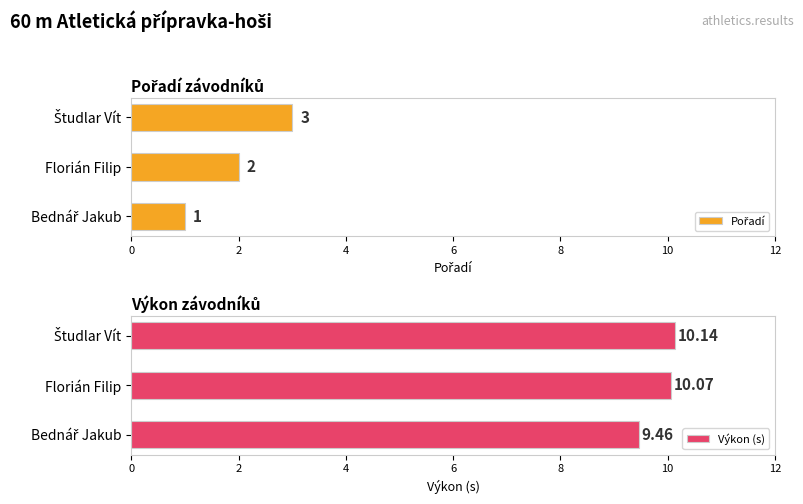

What is the average value of the Výkon (s) series?

9.9